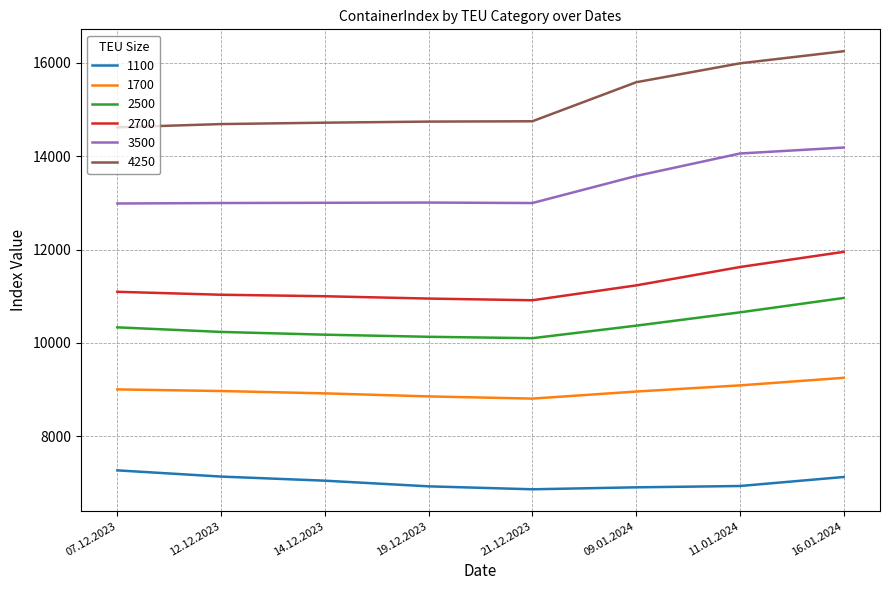

What is the spread (max minus min) of values at 19.12.2023?

7807